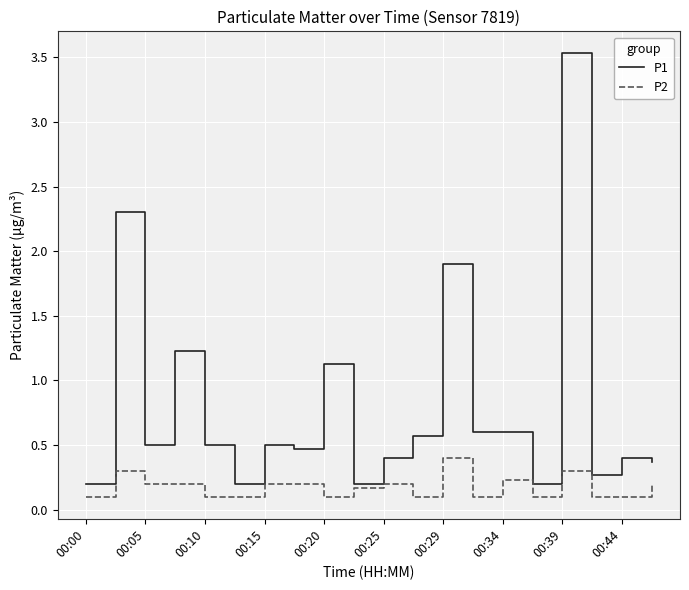

What is the greatest value displayed?

3.5